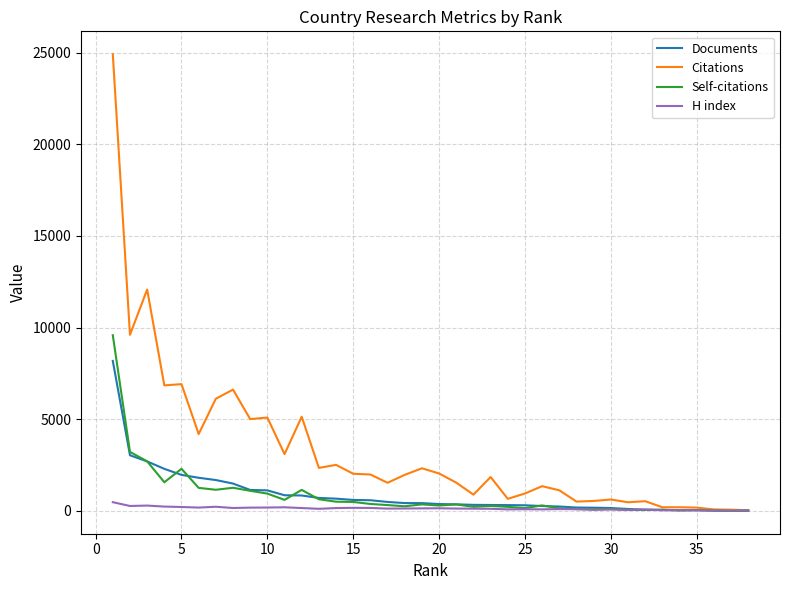

Which series has the largest total across all categories?

Citations